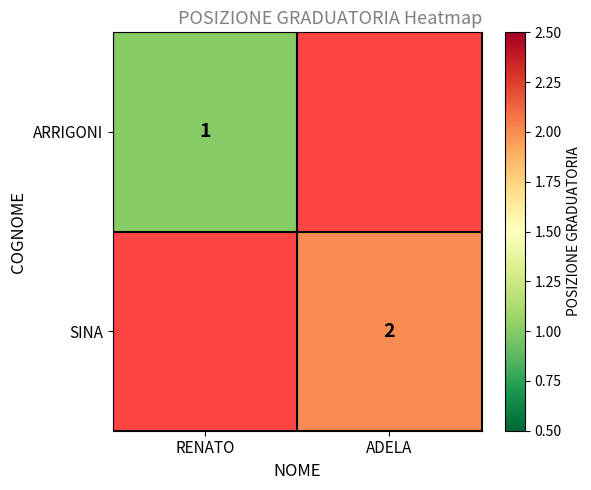

What is the greatest value displayed?

2.0